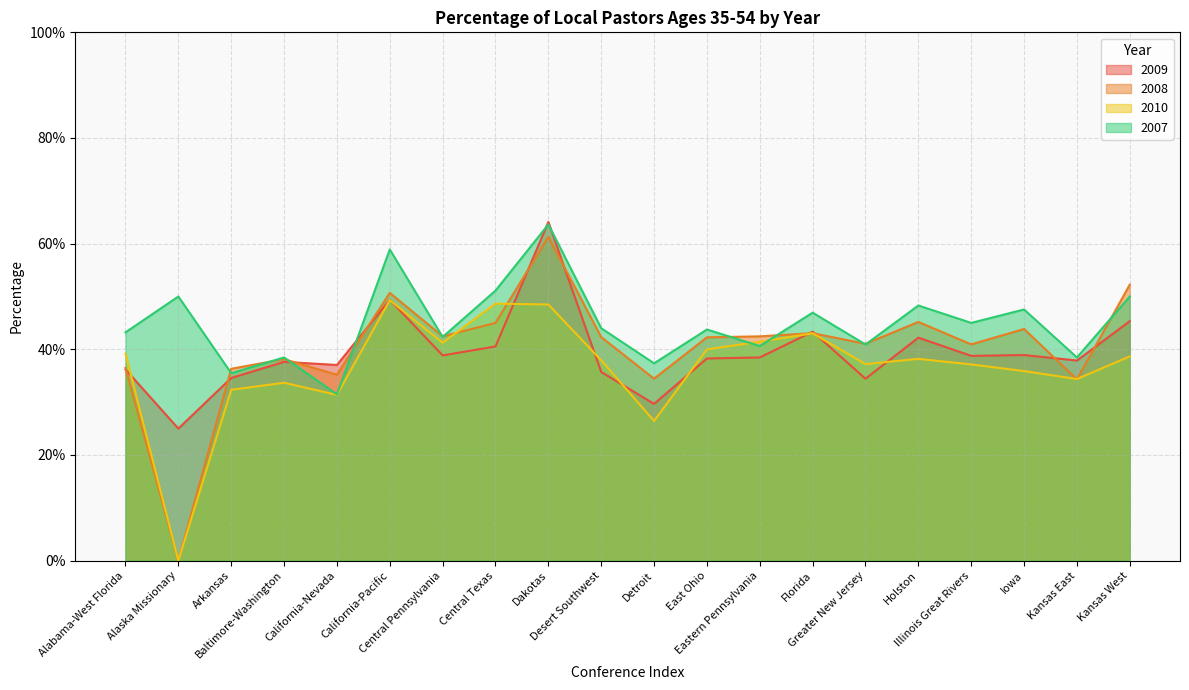

True or false: 2009 has a value of 1.1 at Dakotas.

False